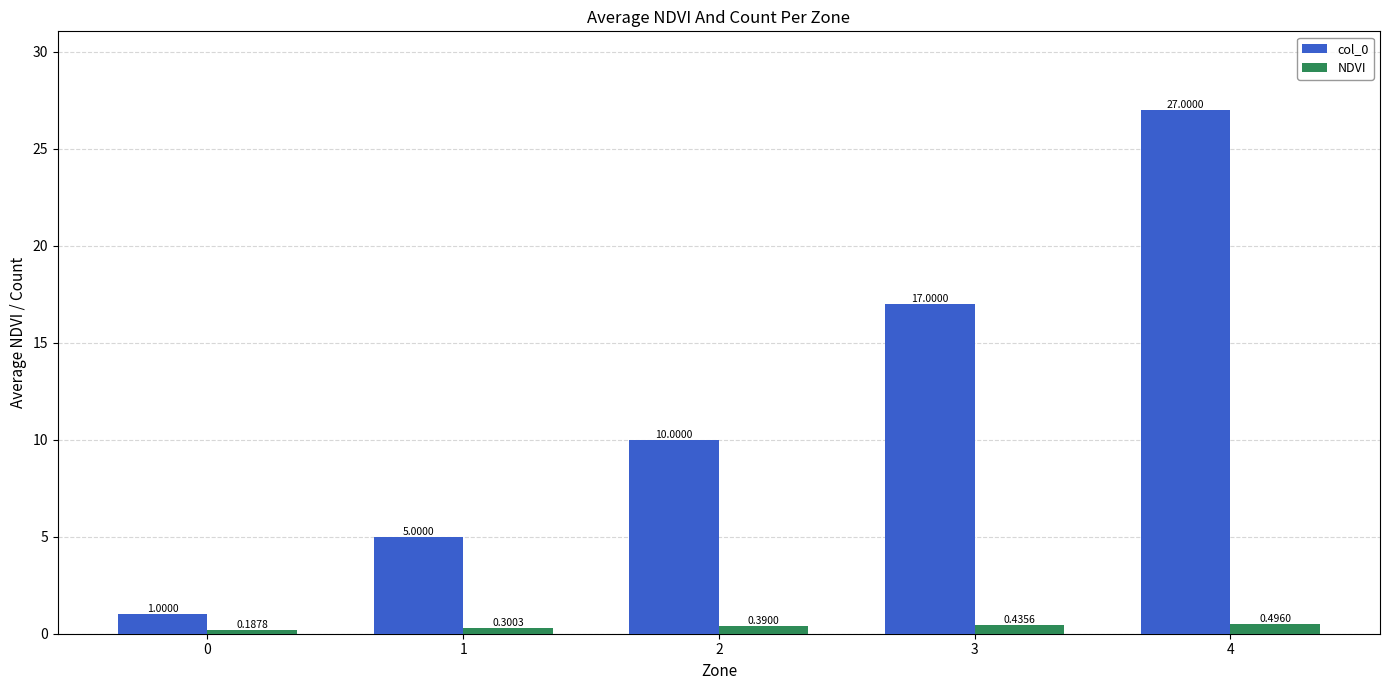

What is the sum of all col_0 values?

60.0